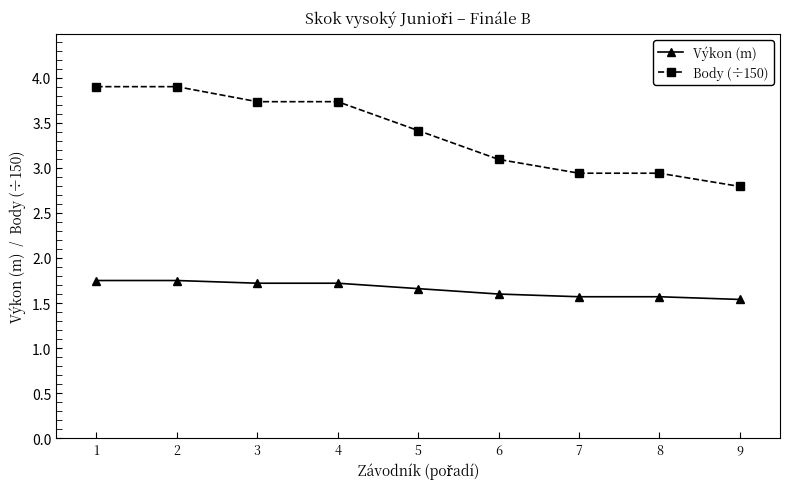

What is the difference between the highest and lowest values at 6?

1.5